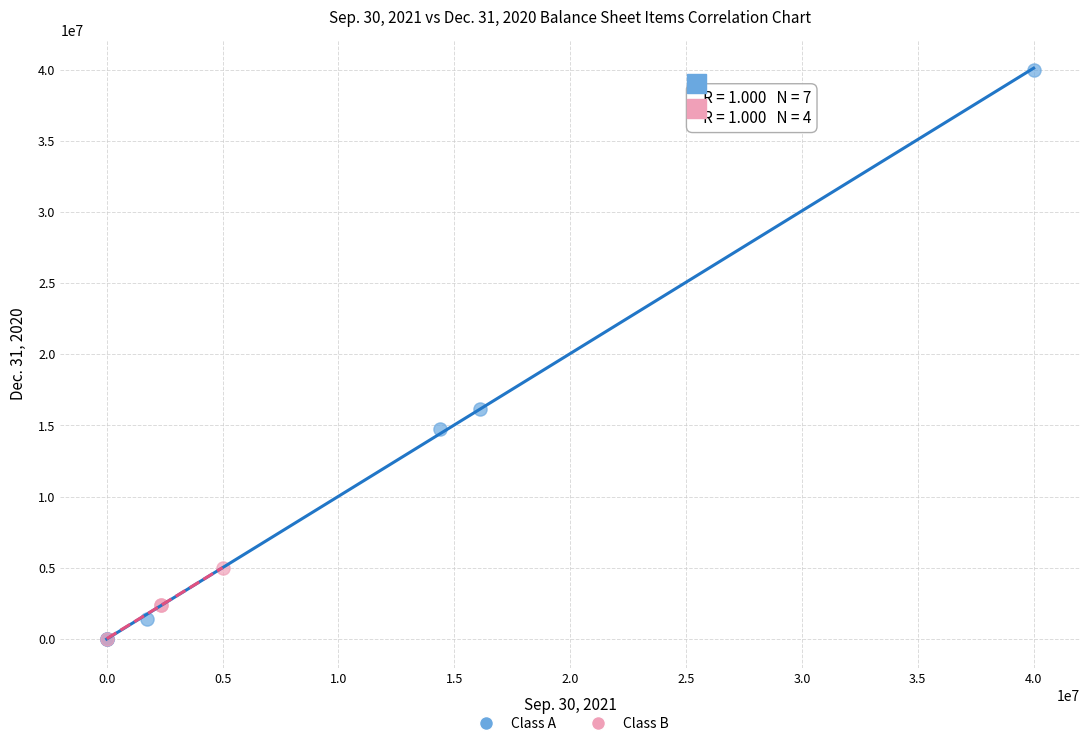

Which series reaches the maximum Y coordinate?

Class A